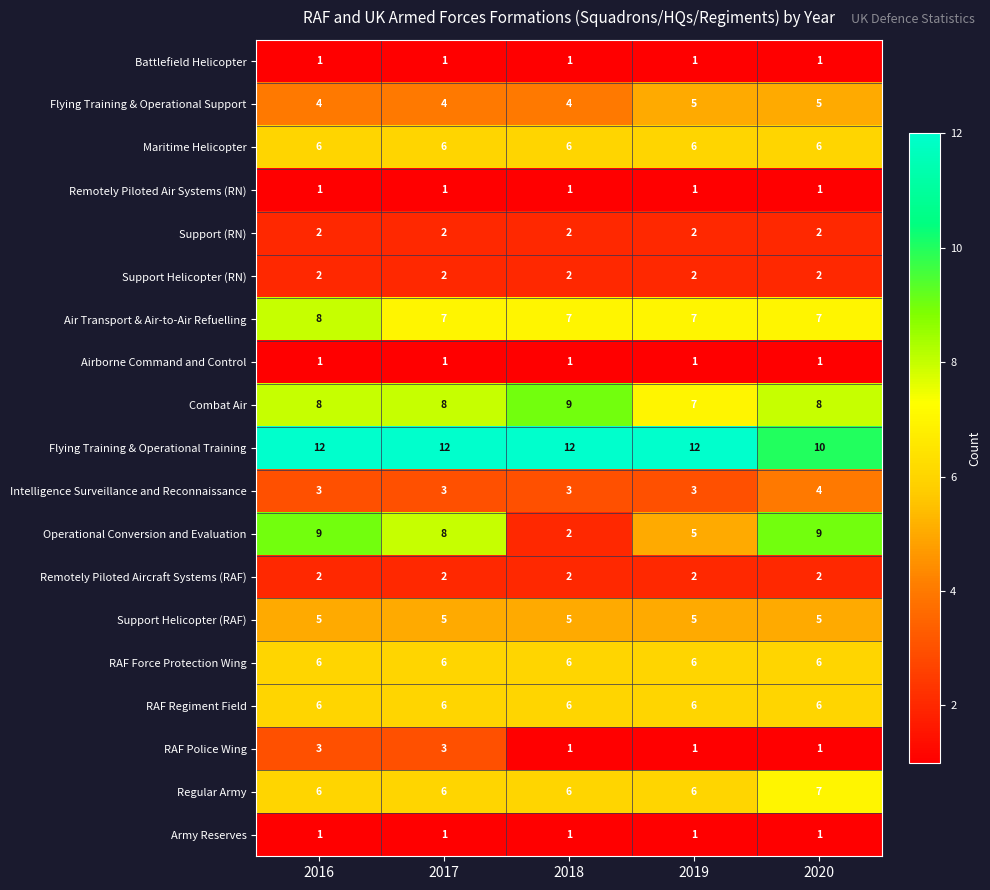

What is the maximum value shown in the chart?

12